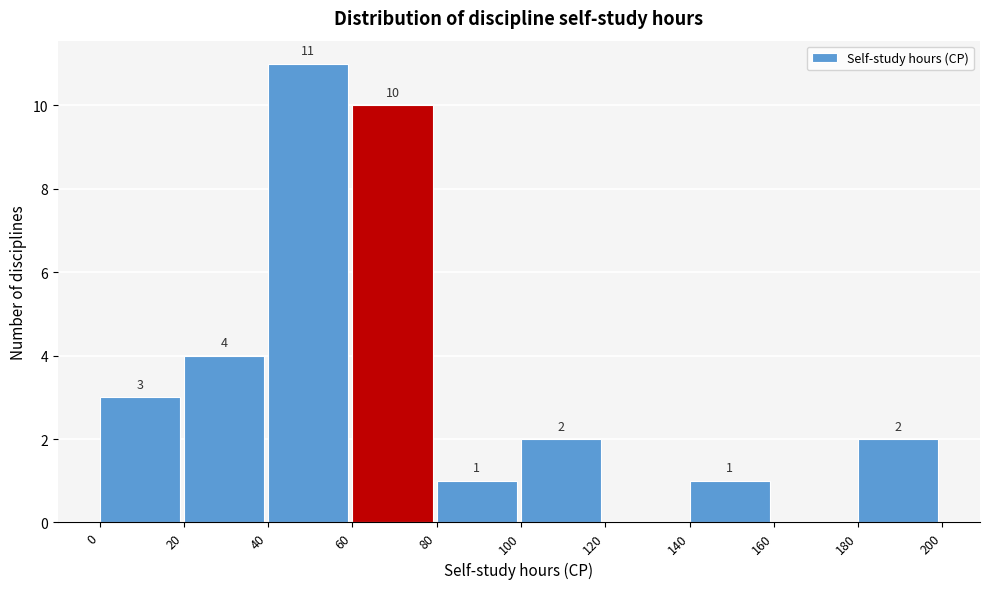

Over which range of the x-axis is the bar tallest?

40 to 60